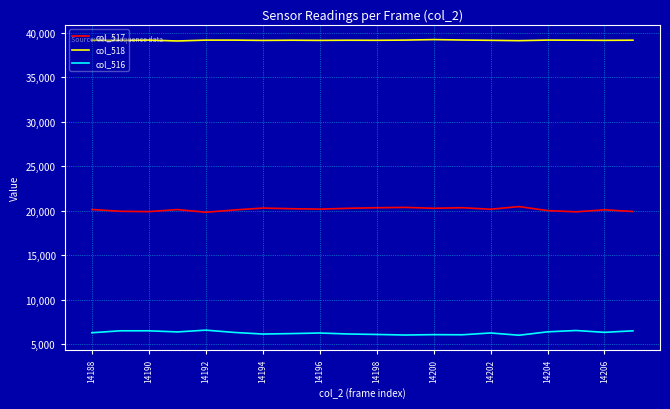

List the series in order of their overall mean, highest first.

col_518, col_517, col_516